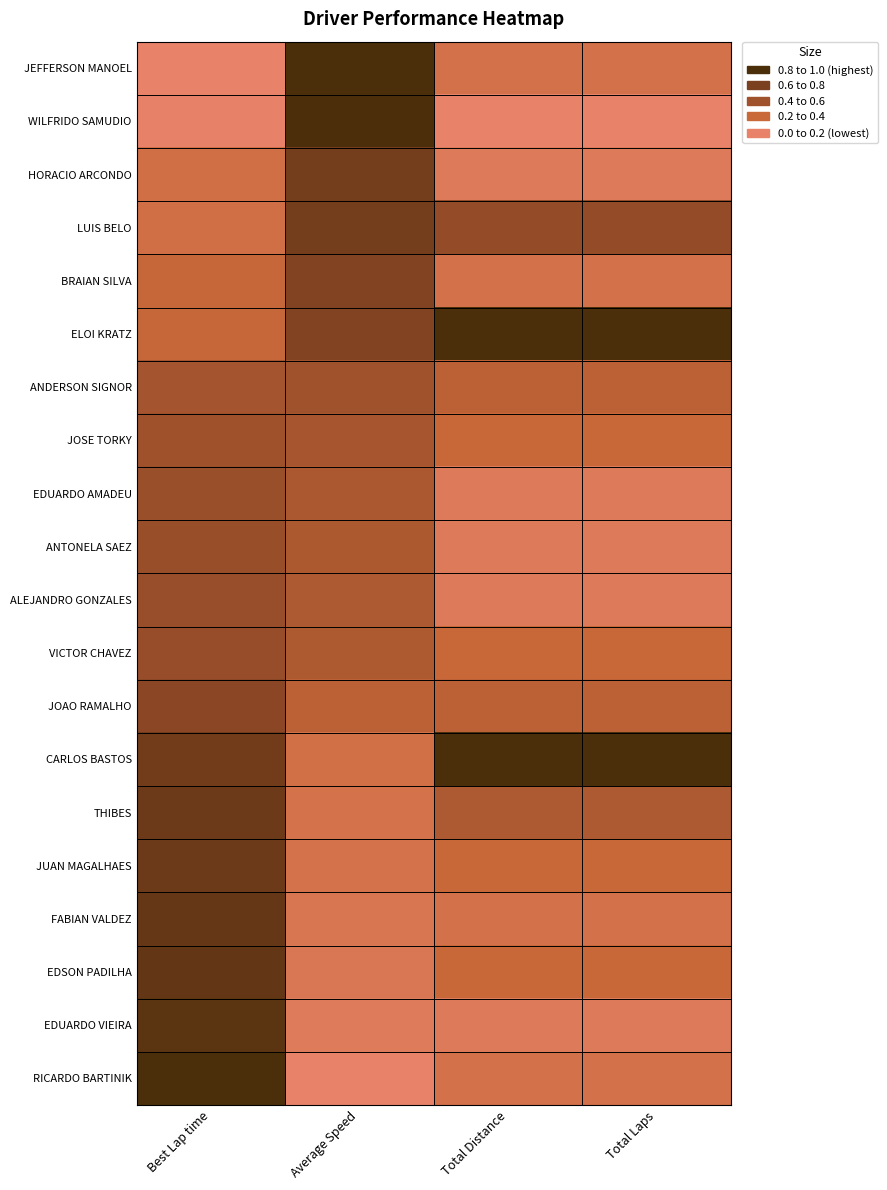

At which category is the sum across all series the highest?

Best Lap time